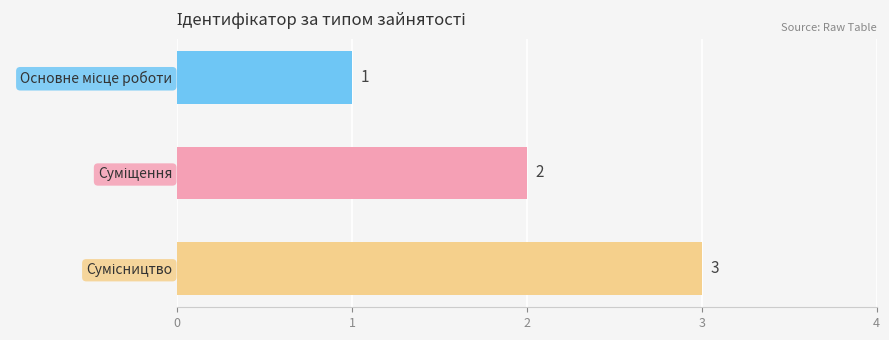

How many values are between 1 and 3?

3